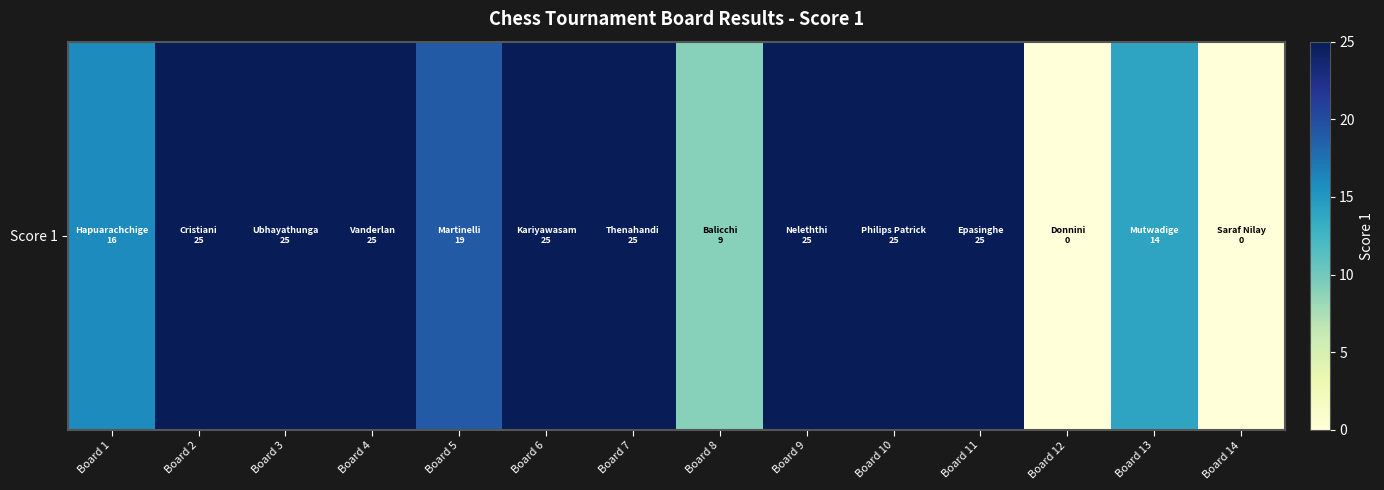

Reading left to right, what are all the values shown in this chart?

Board 1=16	Board 2=25	Board 3=25	Board 4=25	Board 5=19	Board 6=25	Board 7=25	Board 8=9	Board 9=25	Board 10=25	Board 11=25	Board 12=0	Board 13=14	Board 14=0